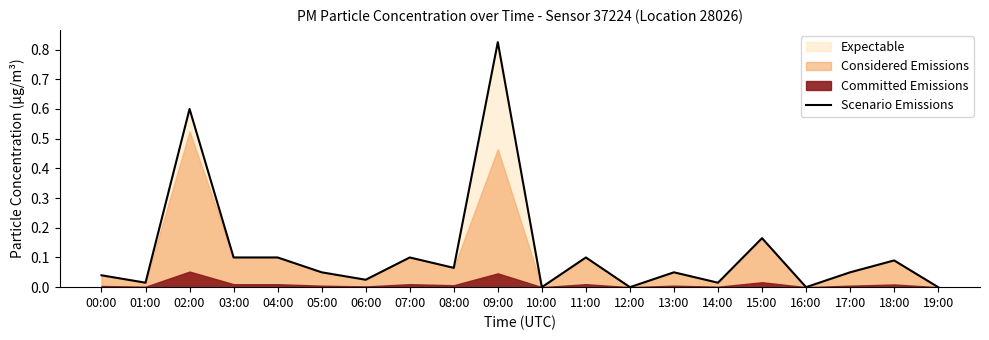

List the labels in order of value, largest first.

09:00, 02:00, 15:00, 03:00, 04:00, 07:00, 11:00, 18:00, 08:00, 05:00, 13:00, 17:00, 00:00, 06:00, 01:00, 14:00, 10:00, 12:00, 16:00, 19:00